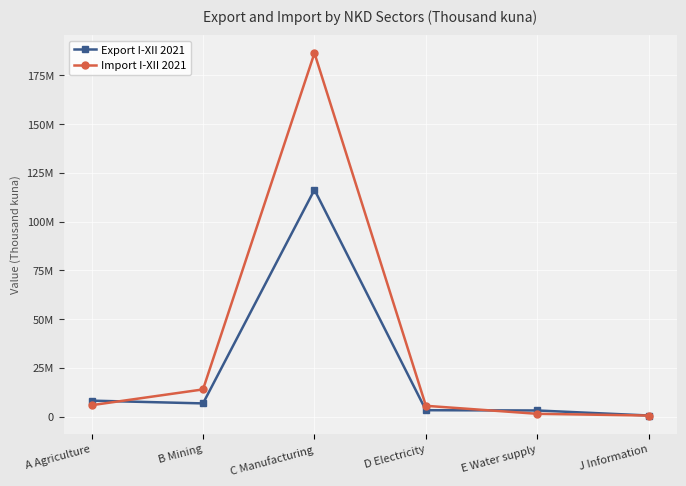

True or false: Import I-XII 2021 and Export I-XII 2021 intersect in this chart.

True